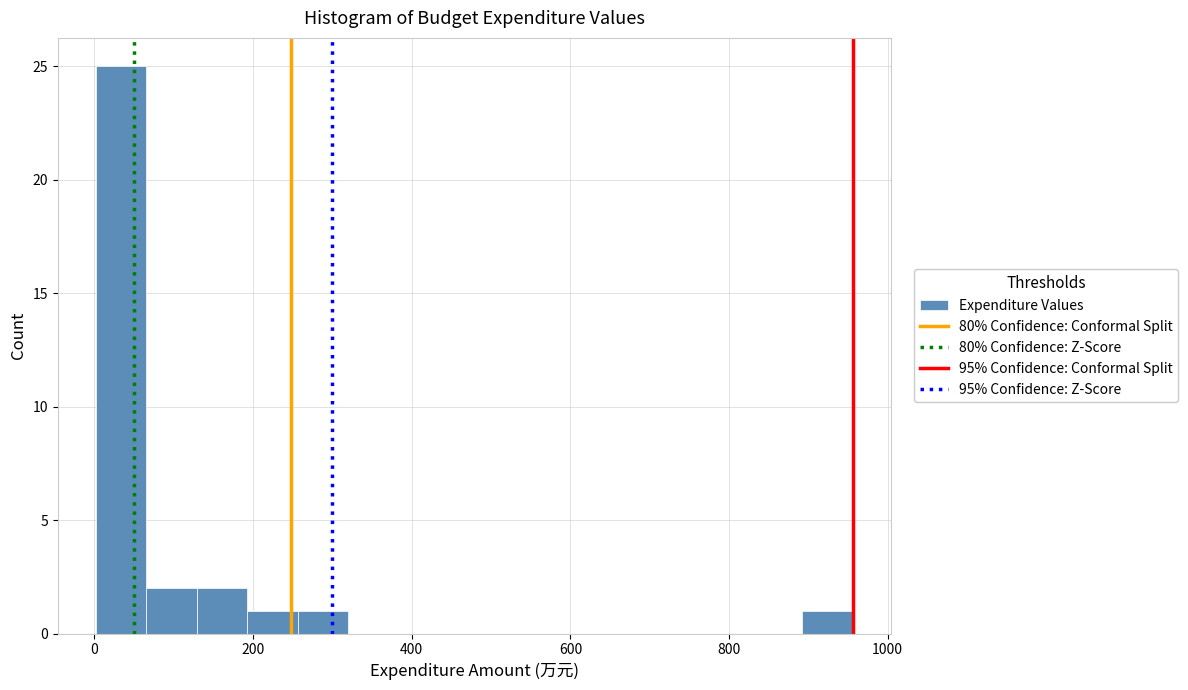

Read against the x-axis, roughly where is the centre of the tallest bar?

40